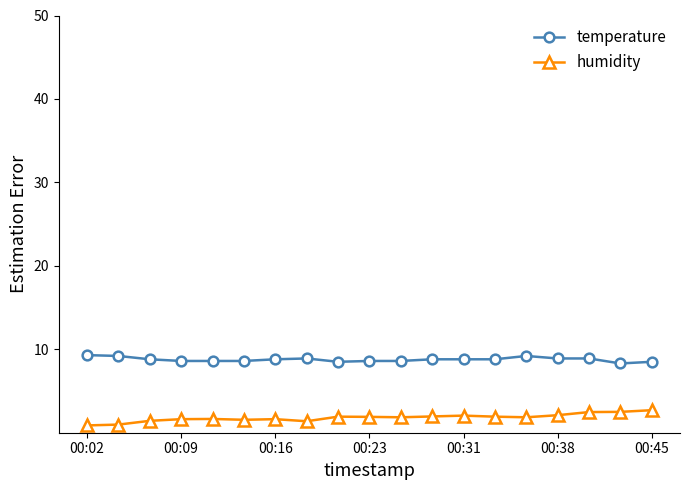

True or false: humidity and temperature intersect in this chart.

False